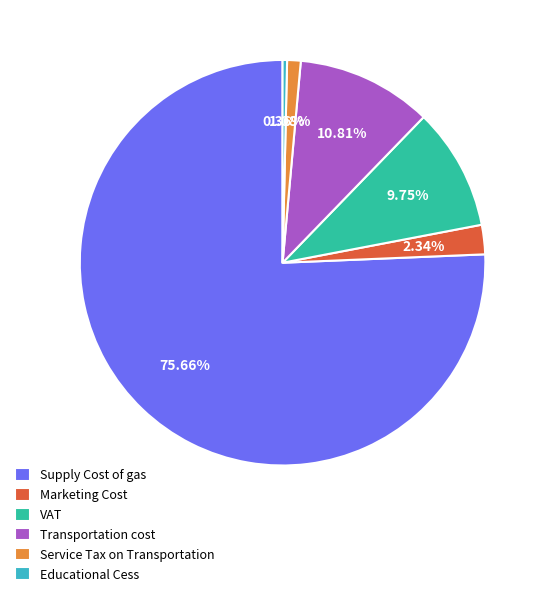

Does any single category account for the majority?

Yes